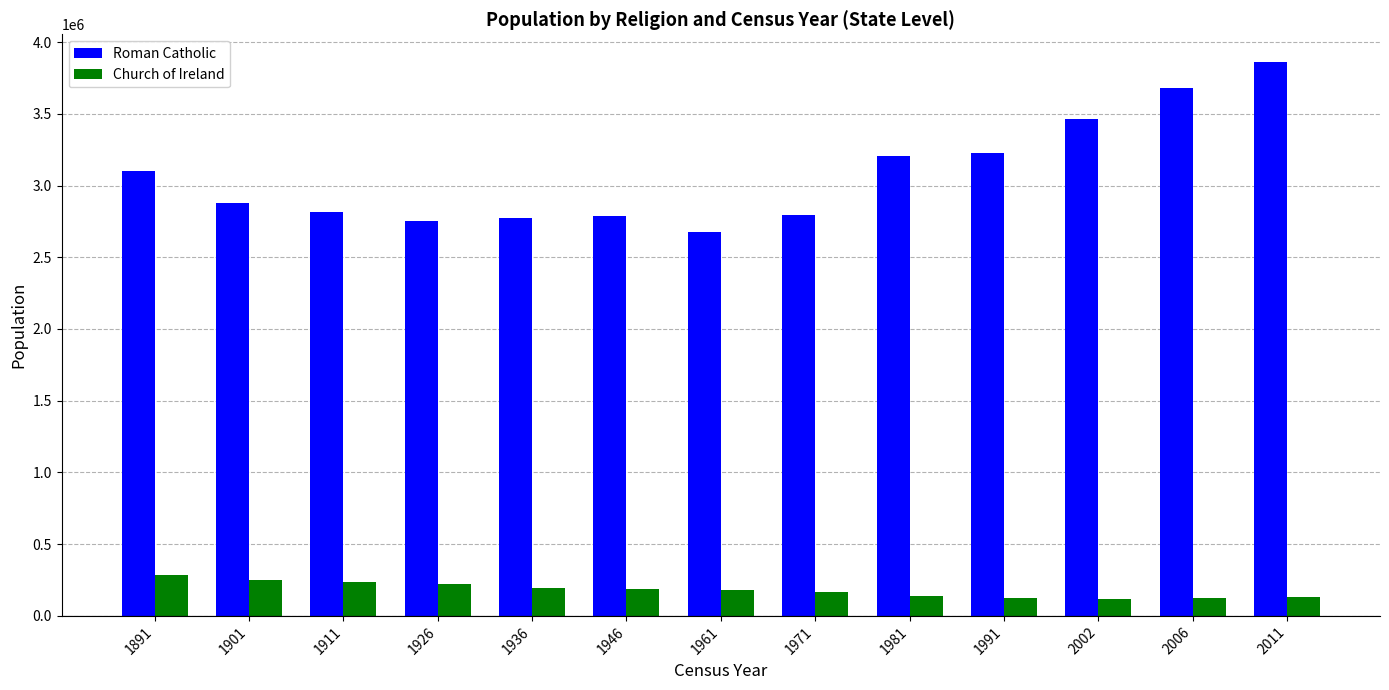

True or false: Roman Catholic has a value of 1544396 at 1961.

False